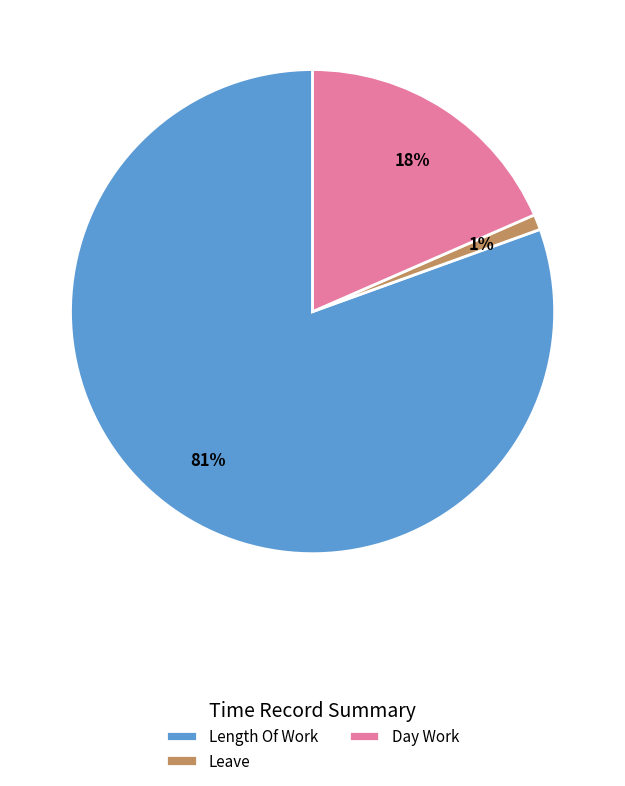

To the nearest percent, what is the combined percentage of Length Of Work and Leave?

82%